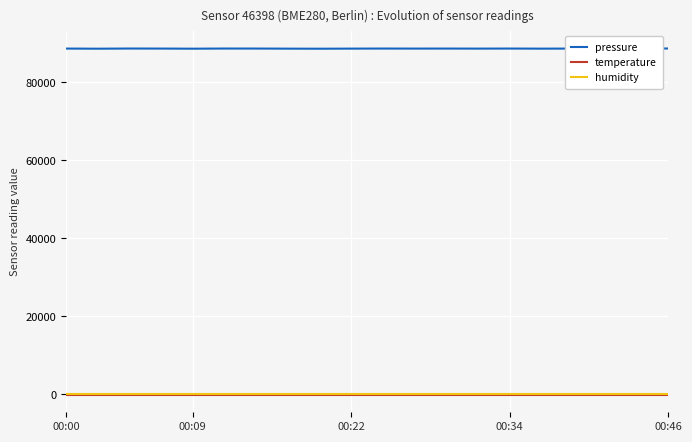

Which series has the largest range (max minus min)?

pressure